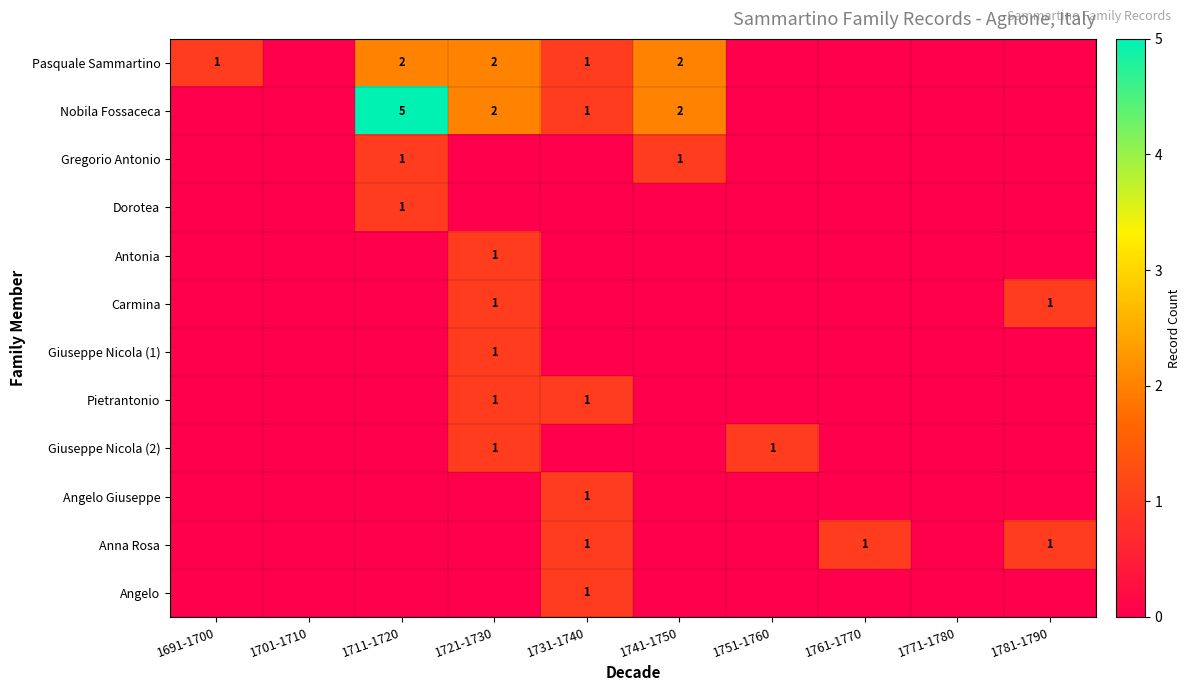

True or false: Giuseppe Nicola (2) has a value of 1 at 1751-1760.

True